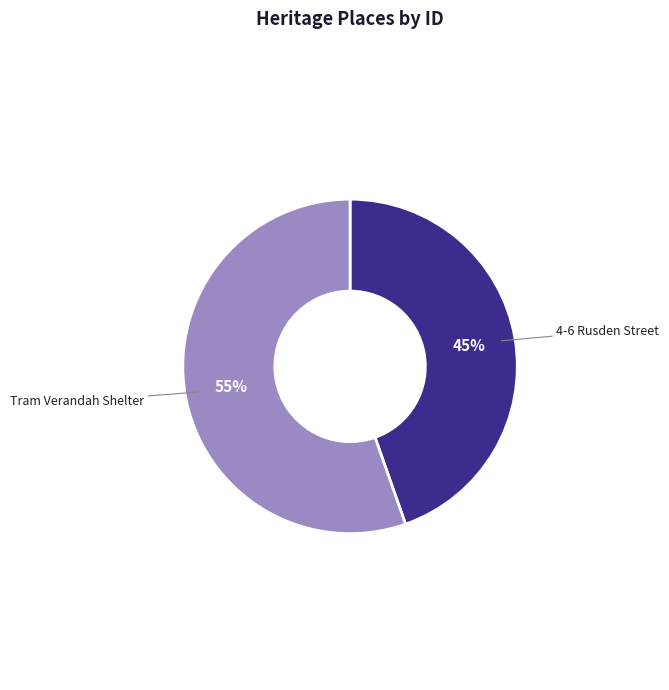

To the nearest percent, what percentage of the pie is Tram Verandah Shelter?

55%